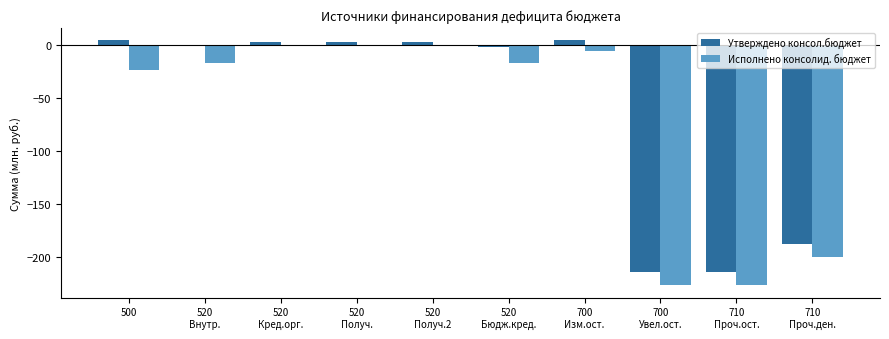

Which series has the largest total across all categories?

Утверждено консол.бюджет